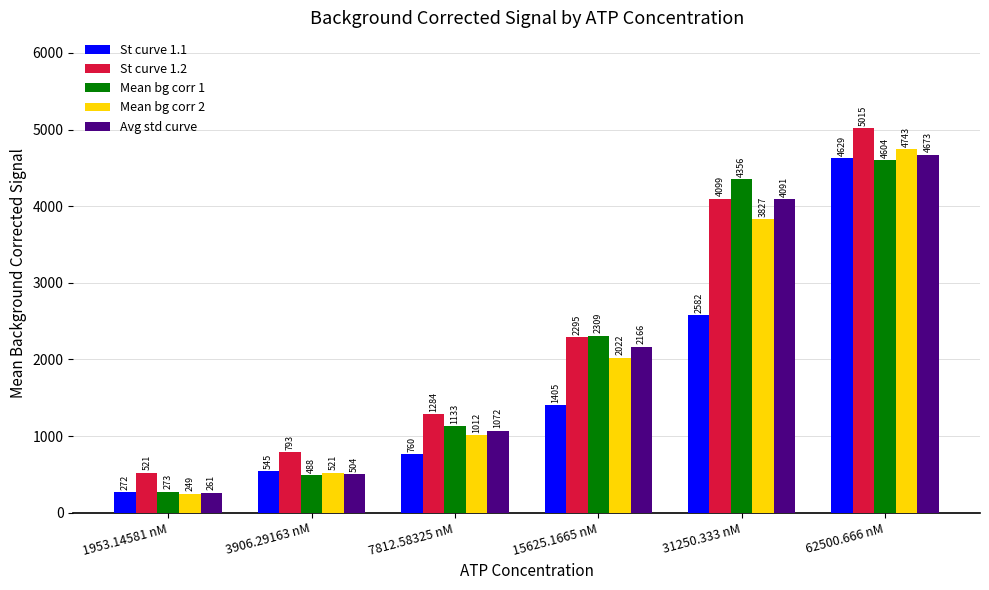

What is the highest value of the Mean bg corr 1 series?

4604.0